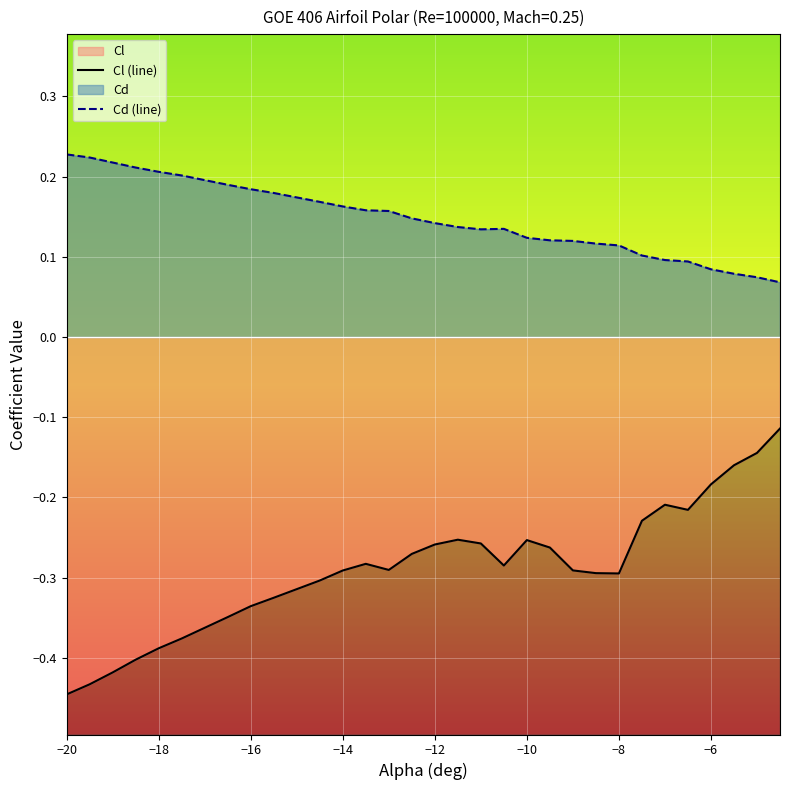

What is the sum of all Cd (line) values?

4.4